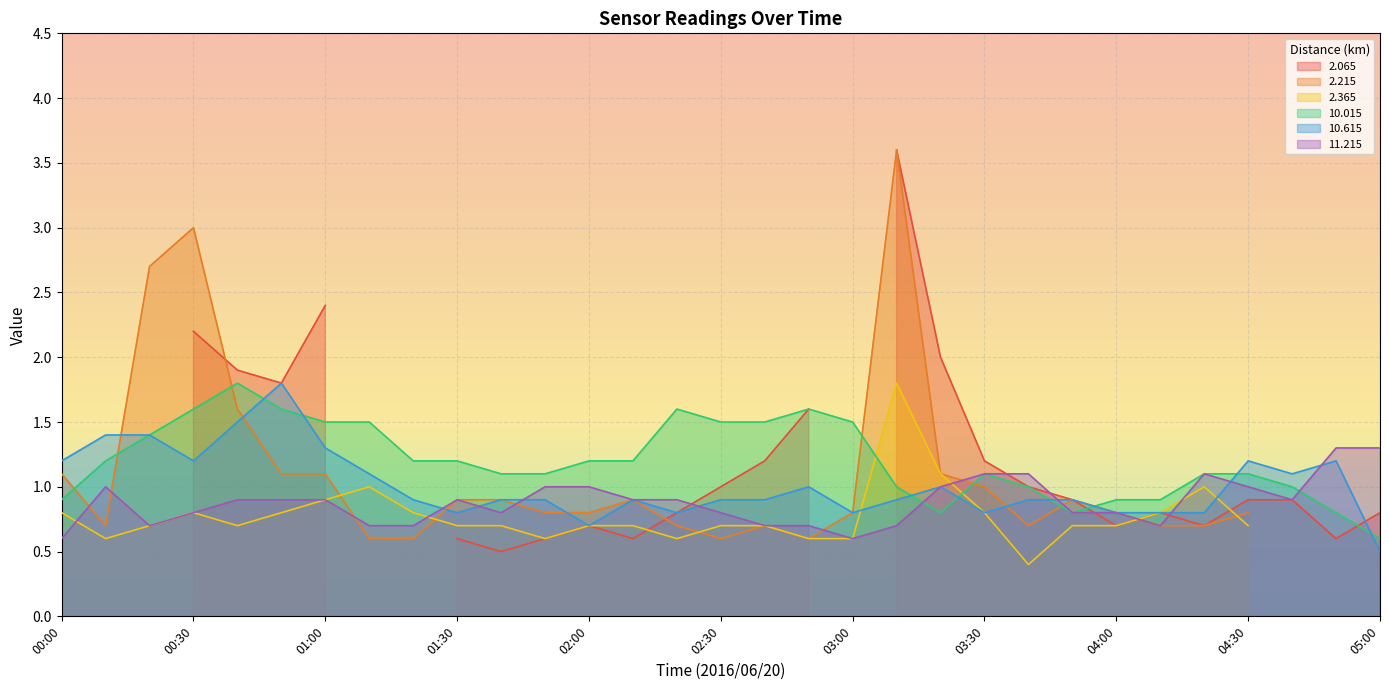

What is the minimum value for 10.015?

0.6